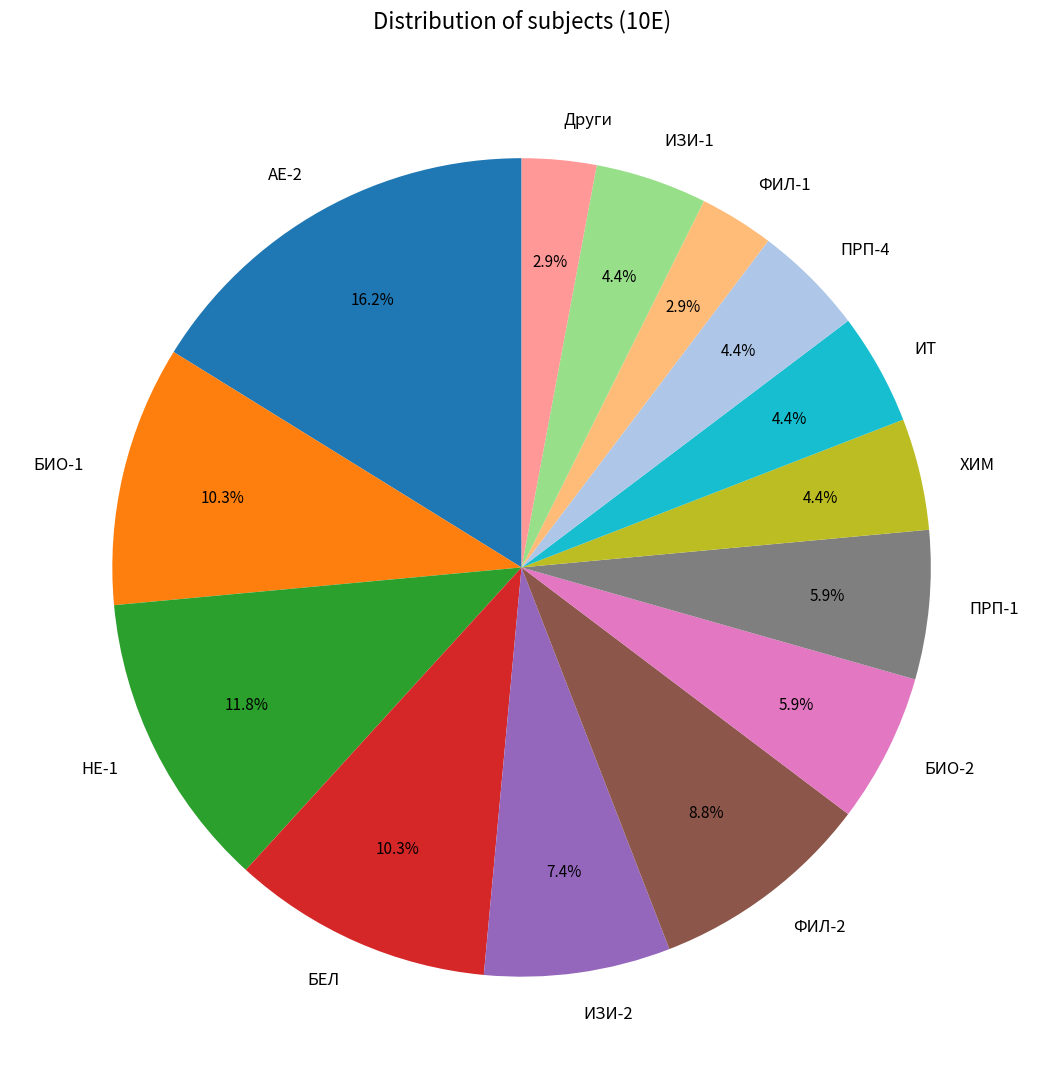

The ФИЛ-2 slice represents 19% of the pie. True or false?

False